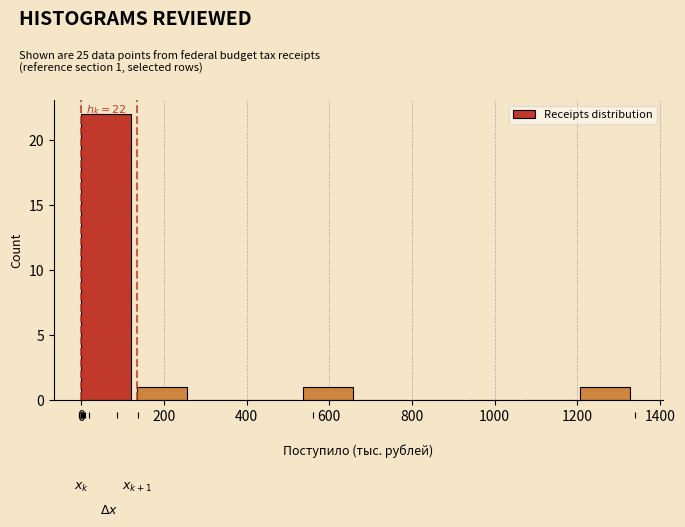

Over which range of the x-axis is the bar tallest?

0 to 134